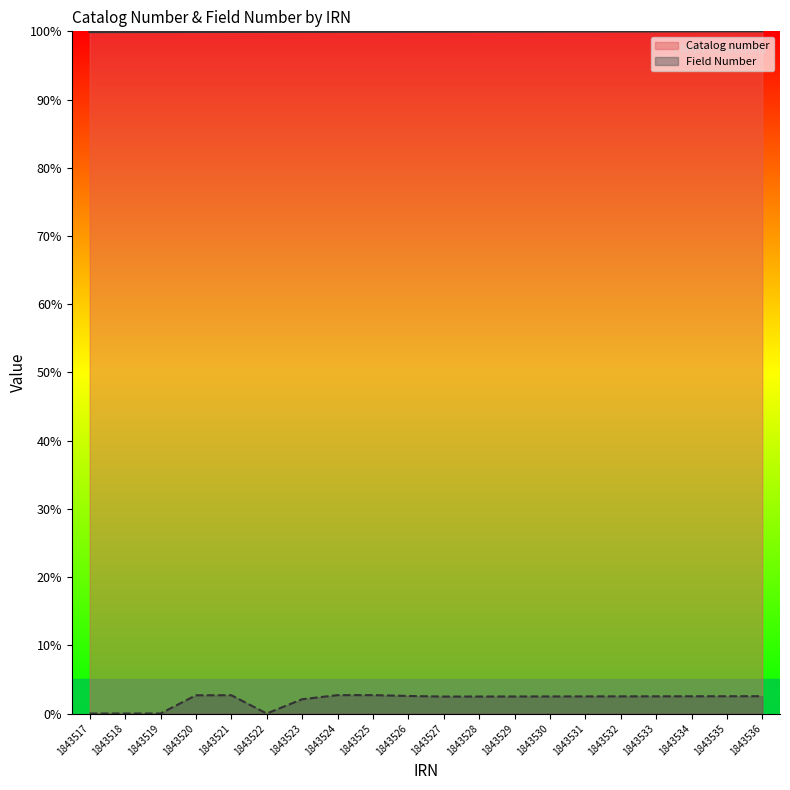

What is the difference between the second highest and minimum values in the Field Number series?

2.7